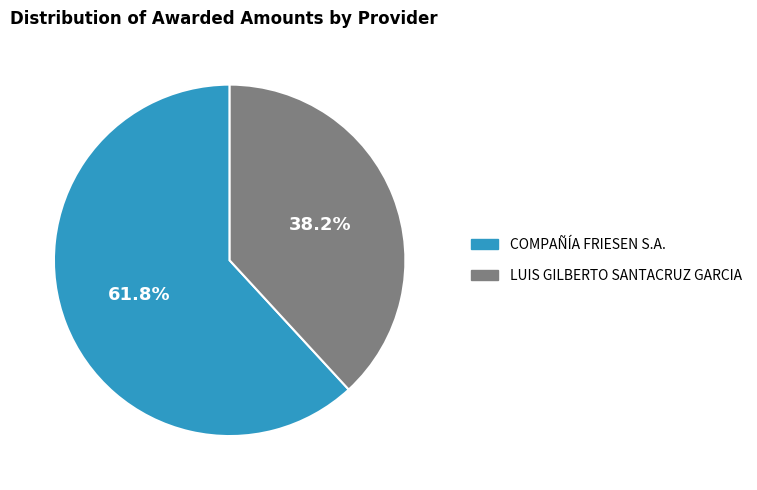

Between COMPAÑÍA FRIESEN S.A. and LUIS GILBERTO SANTACRUZ GARCIA, which is larger?

COMPAÑÍA FRIESEN S.A.